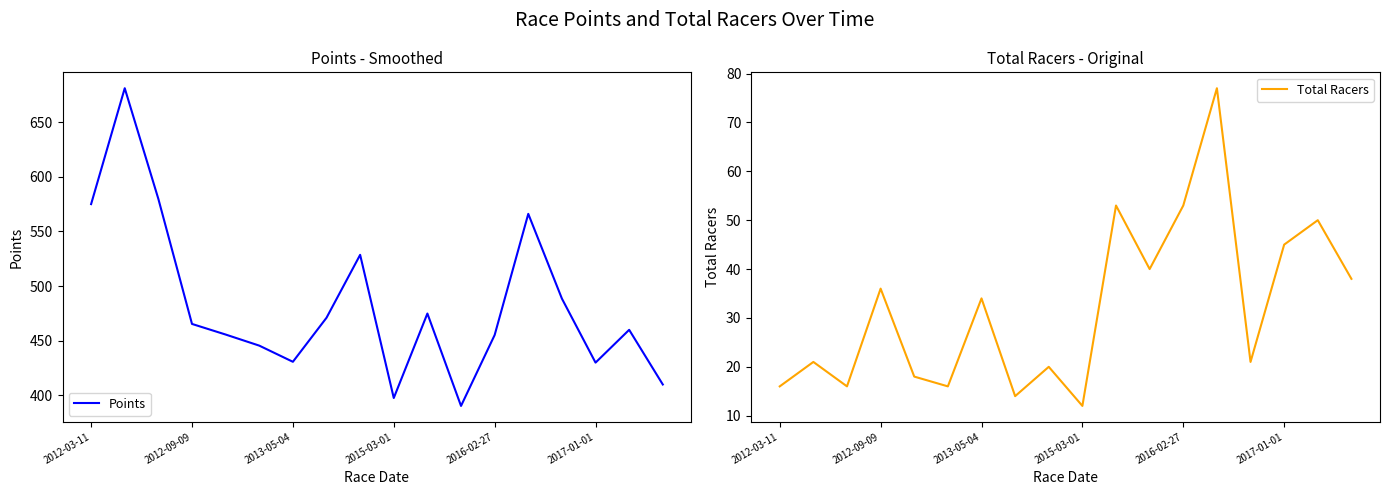

True or false: Total Racers and Points intersect in this chart.

False